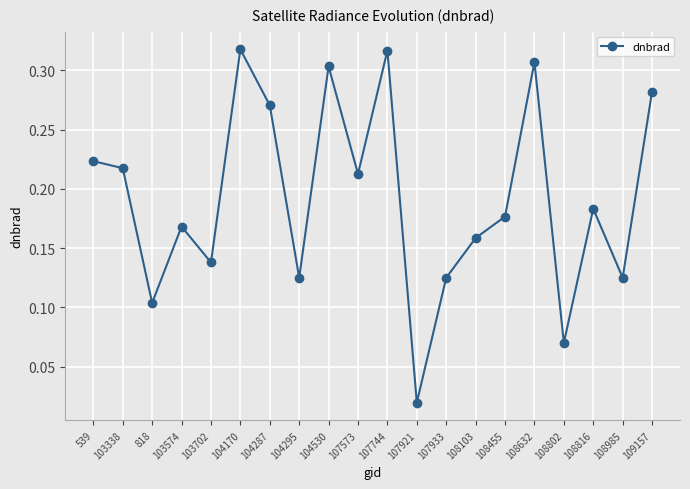

Which category has the lowest value across all series?

107921